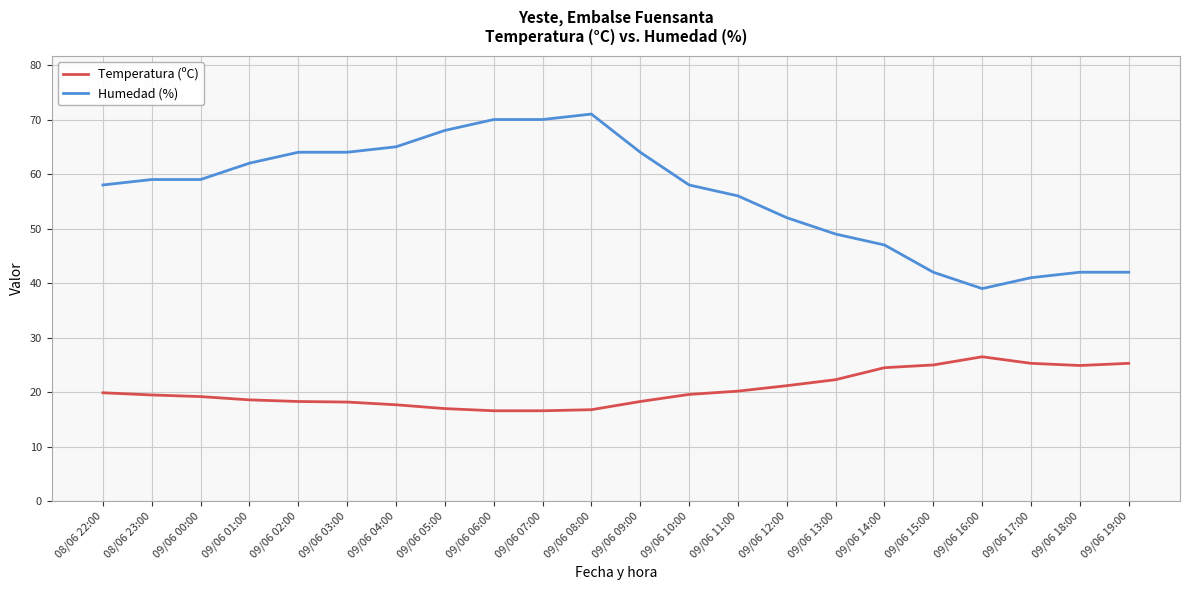

What is the maximum value shown in the chart?

71.0